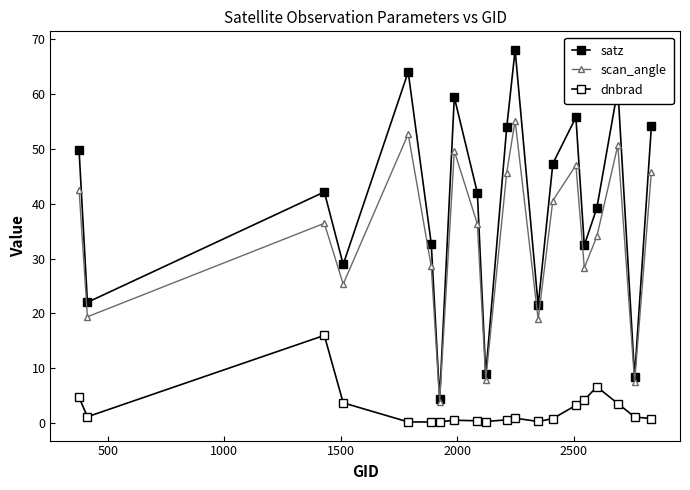

How many lines are shown in the chart?

3